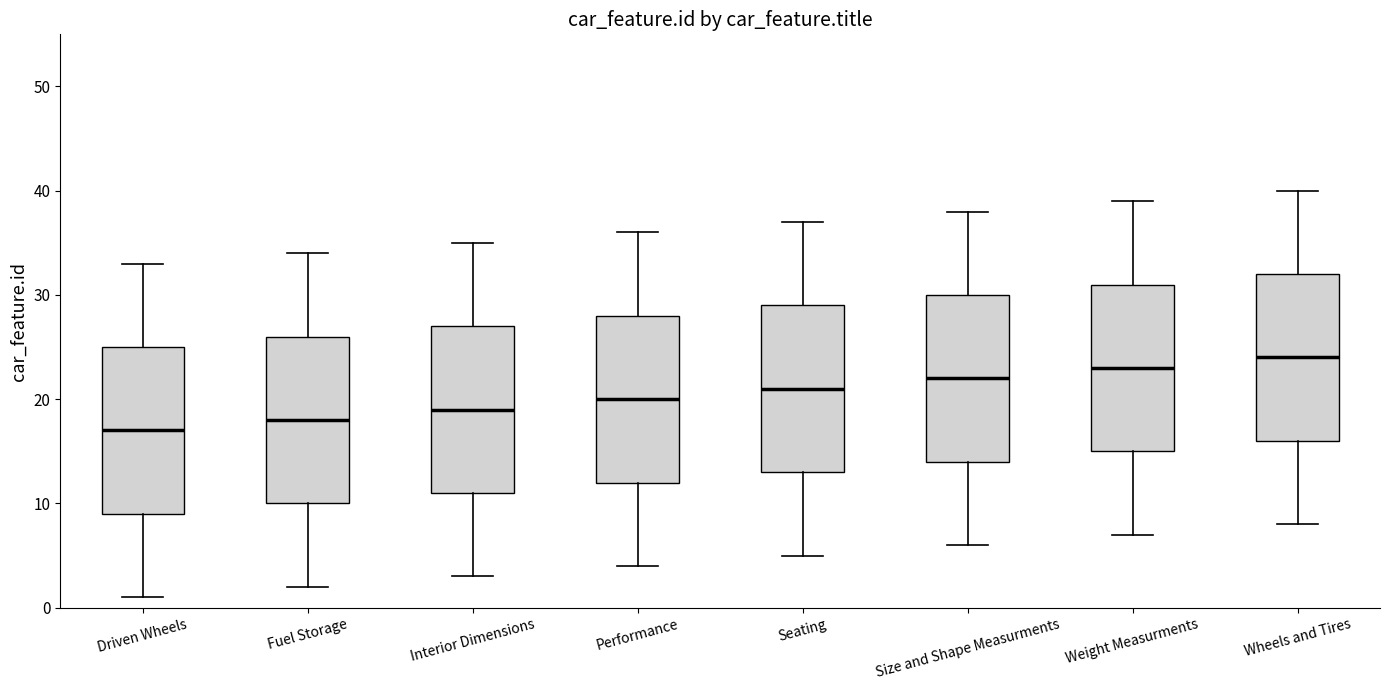

Reading left to right, read every box against the y-axis: the position of its median line, the range the box covers, and the ends of its whiskers. The values are not printed on the chart, so give them approximately, as read against the axis.

Driven Wheels: median 17, box 9 to 25, whiskers 1 to 33
Fuel Storage: median 18, box 10 to 26, whiskers 2 to 34
Interior Dimensions: median 19, box 11 to 27, whiskers 3 to 35
Performance: median 20, box 12 to 28, whiskers 4 to 36
Seating: median 21, box 13 to 29, whiskers 5 to 37
Size and Shape Measurments: median 22, box 14 to 30, whiskers 6 to 38
Weight Measurments: median 23, box 15 to 31, whiskers 7 to 39
Wheels and Tires: median 24, box 16 to 32, whiskers 8 to 40